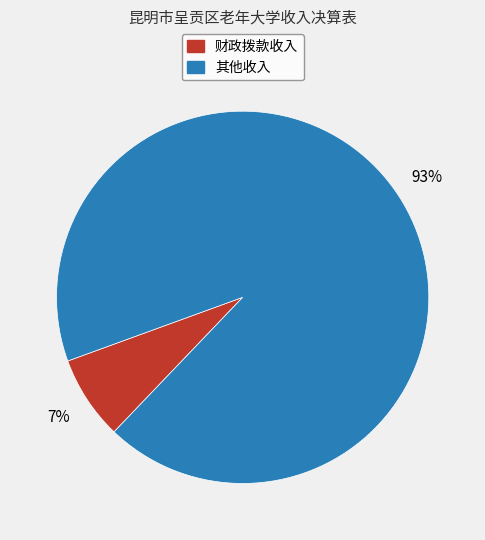

True or false: 其他收入 accounts for 79% of the total.

False